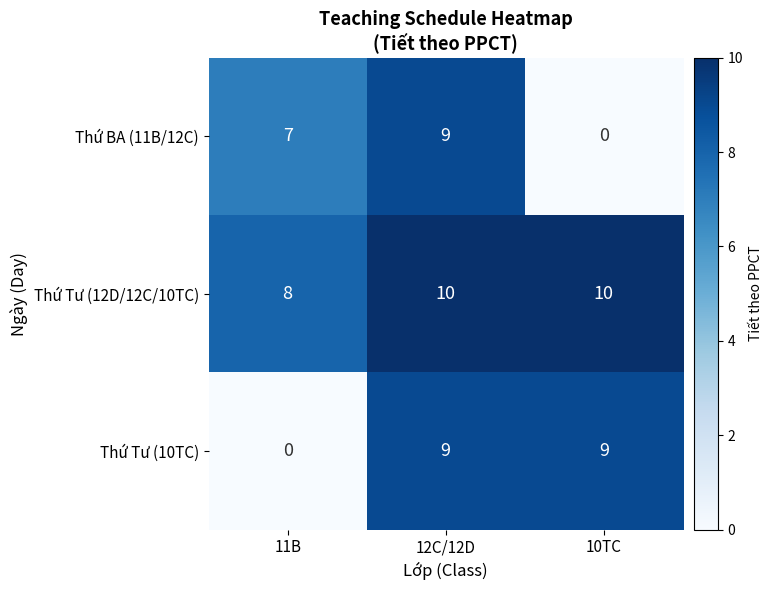

Count the number of categories in the chart.

3